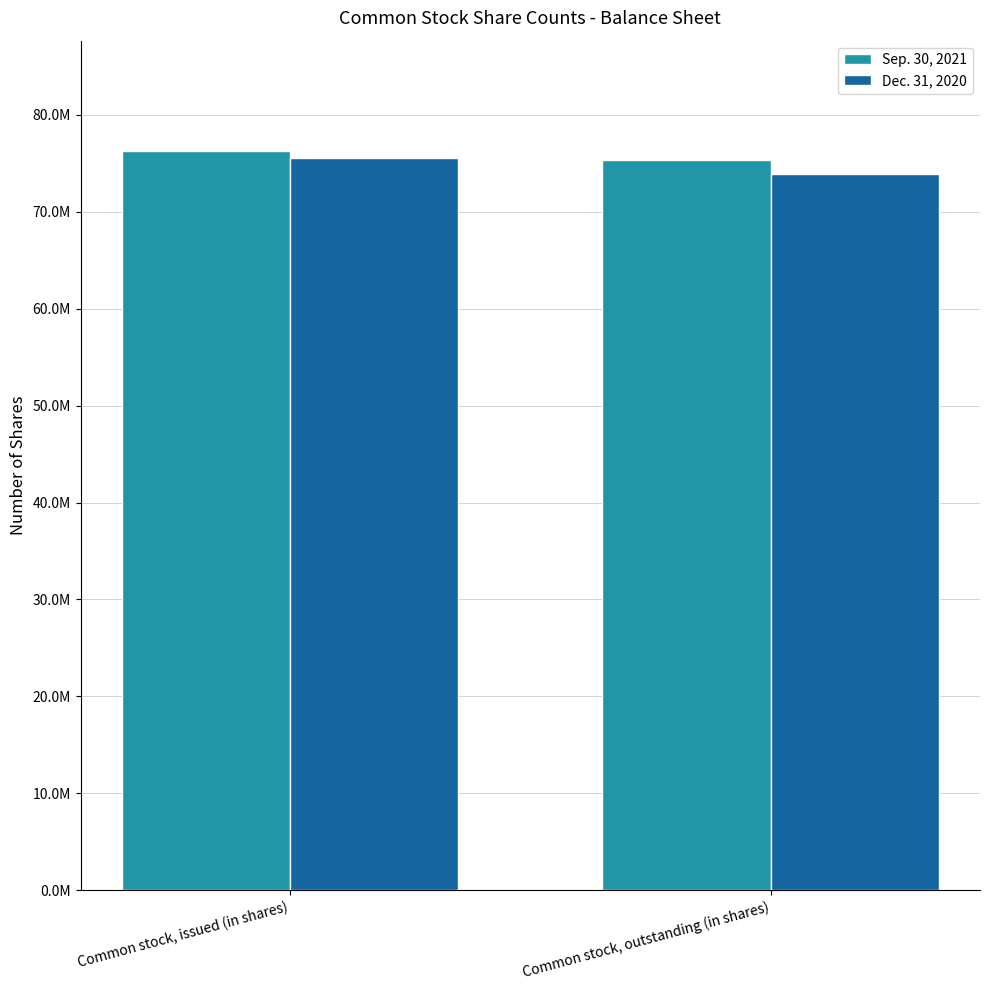

Are the bars horizontal?

No